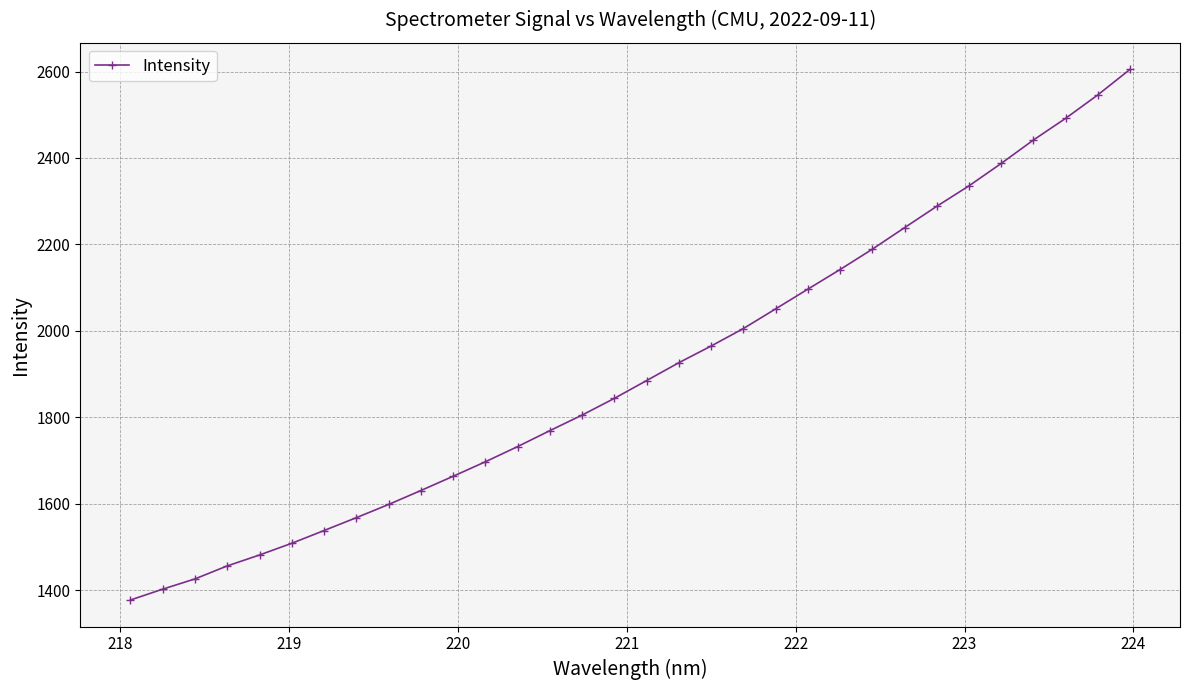

How many data points are above 1884?

16